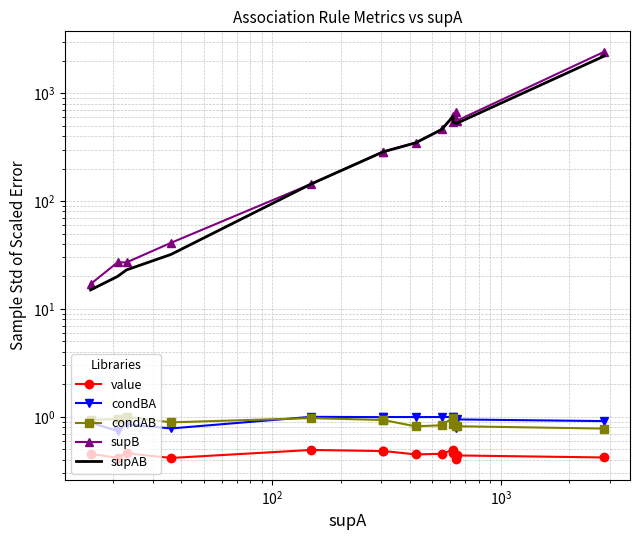

What is the minimum value shown in the chart?

0.4